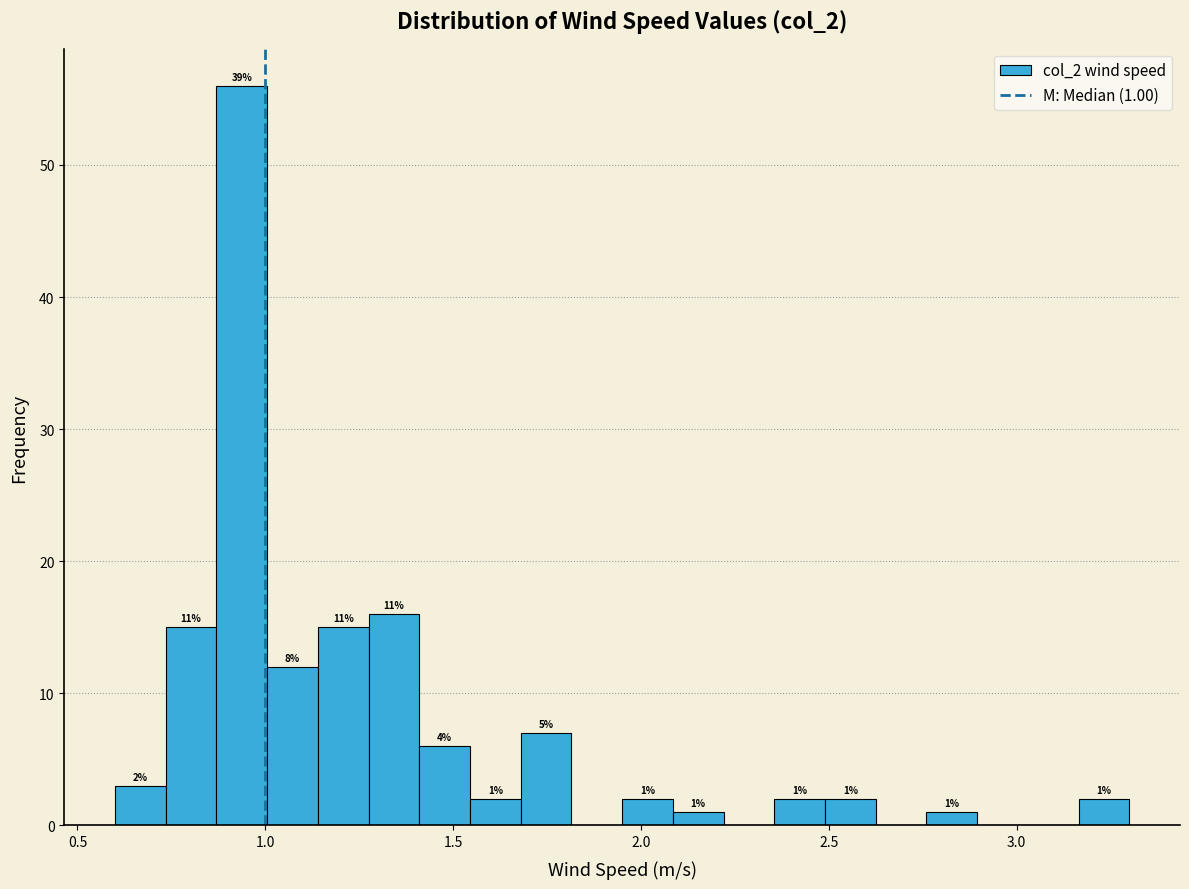

Read against the x-axis, roughly where is the centre of the tallest bar?

0.95